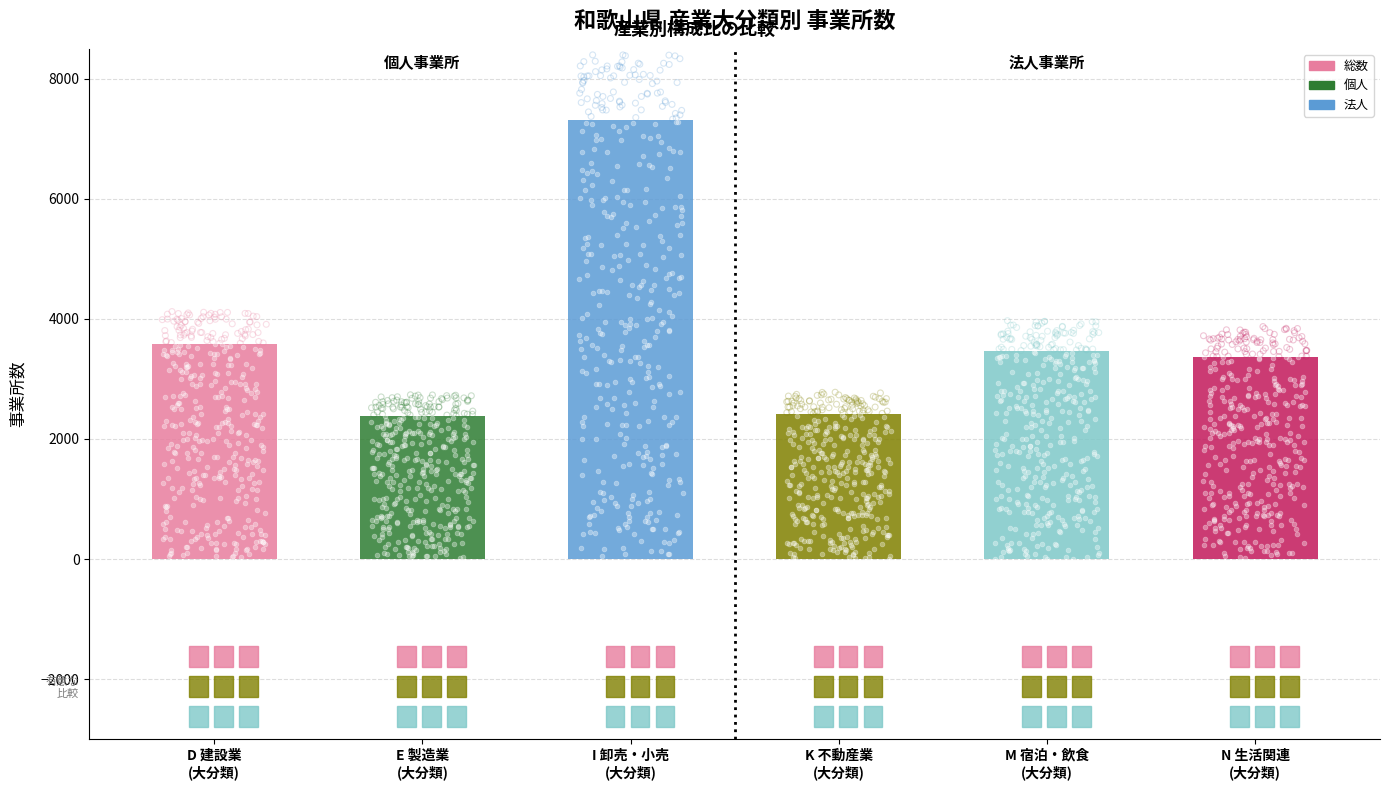

At how many categories does at least one series exceed 4561?

1